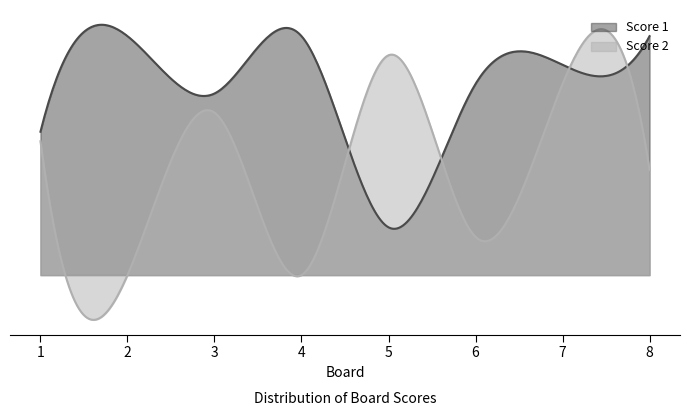

What is the average value of the Score 2 series?

11